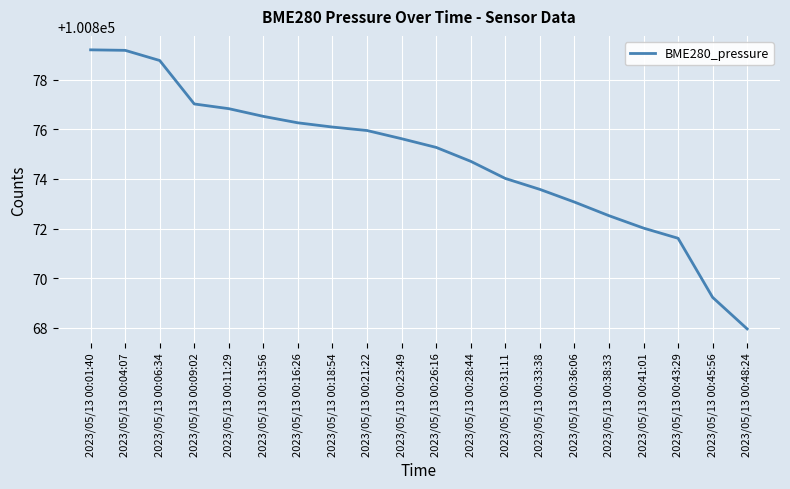

Where does the data first go above 100875?

2023/05/13 00:01:40